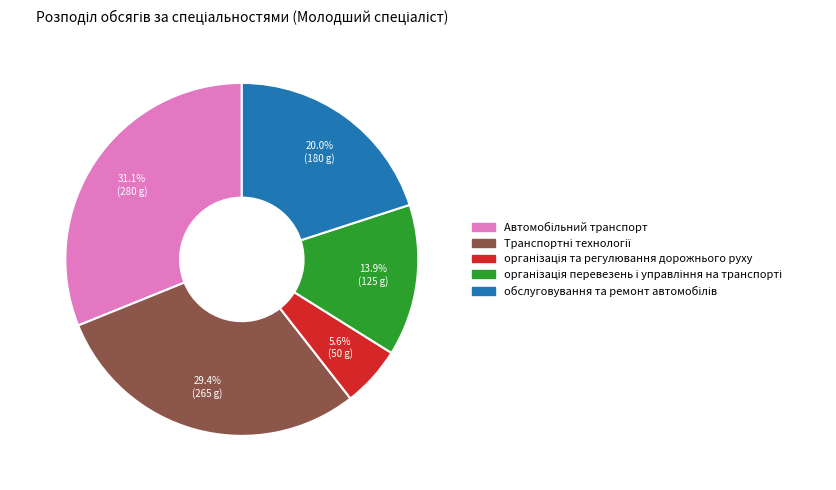

Is there any slice that represents more than half of the pie?

No